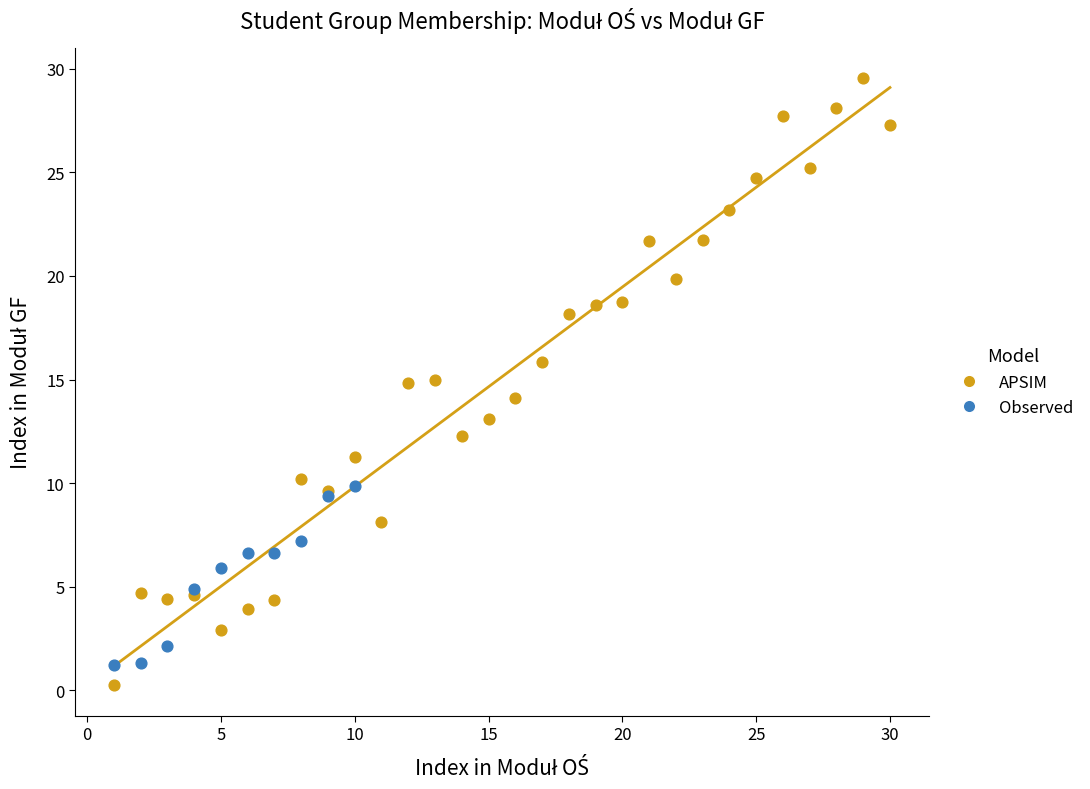

Which series has the largest Y range (max minus min)?

APSIM